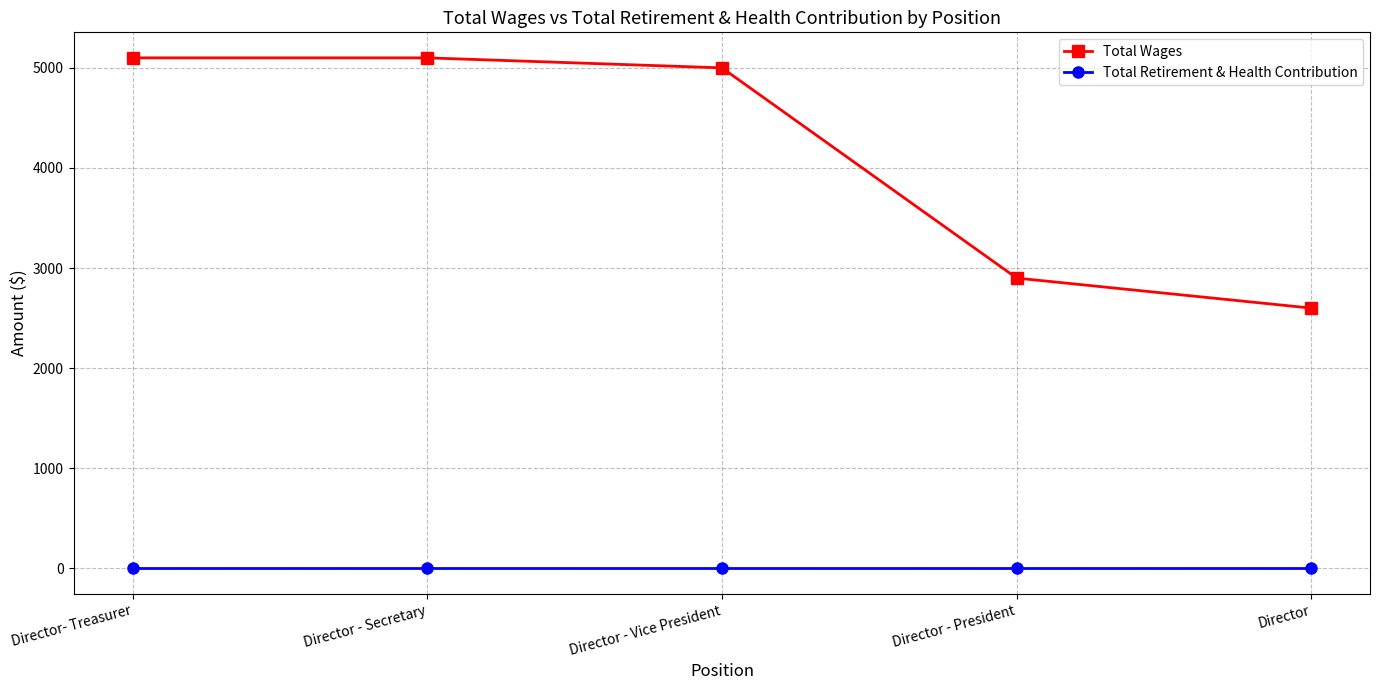

What is the total value across all series at Director - President?

2900